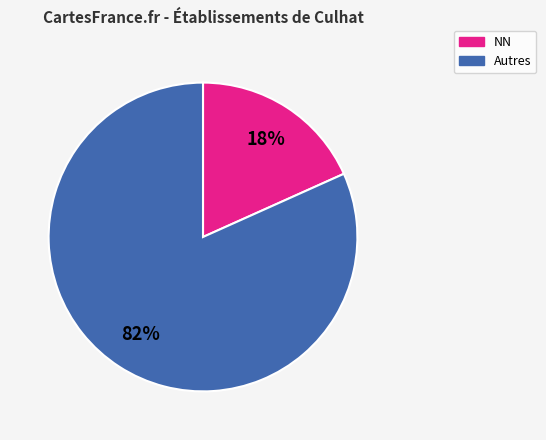

Does any single category account for the majority?

Yes